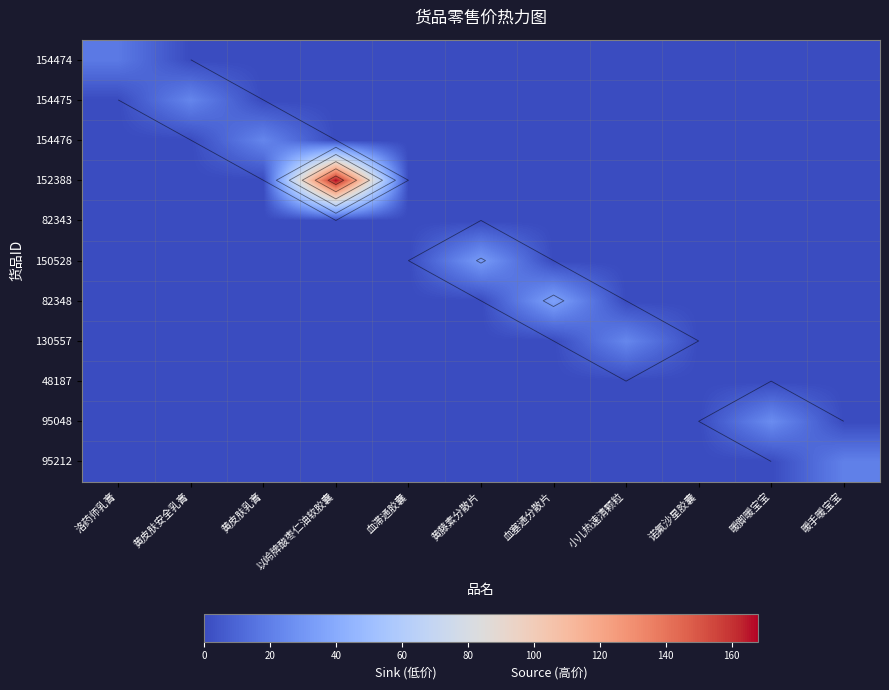

Which series has the largest total across all categories?

152388